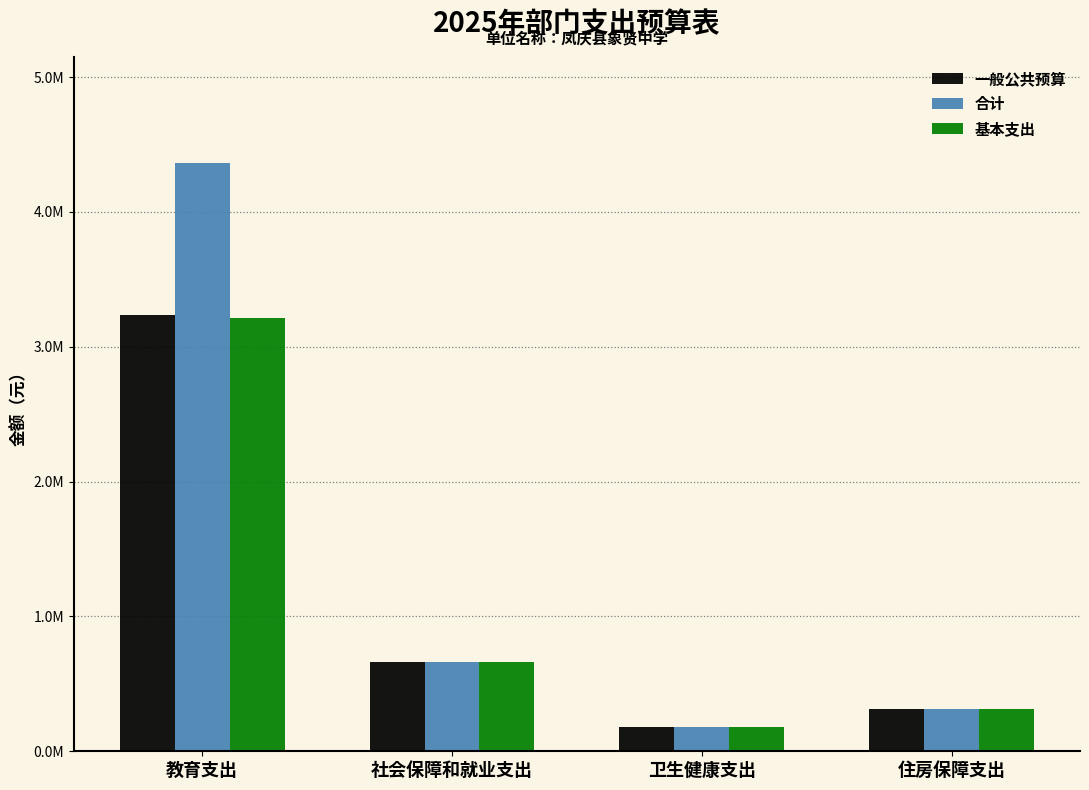

What is the label of the 1st bar from the right?

住房保障支出